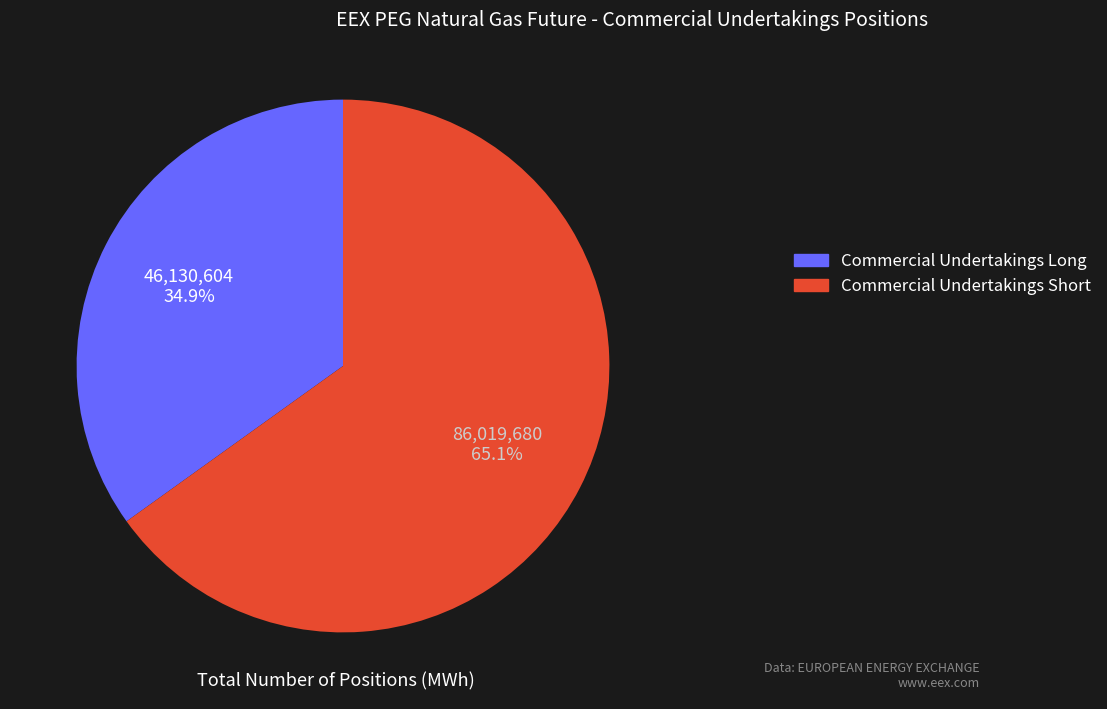

What is the majority slice?

Commercial Undertakings Short